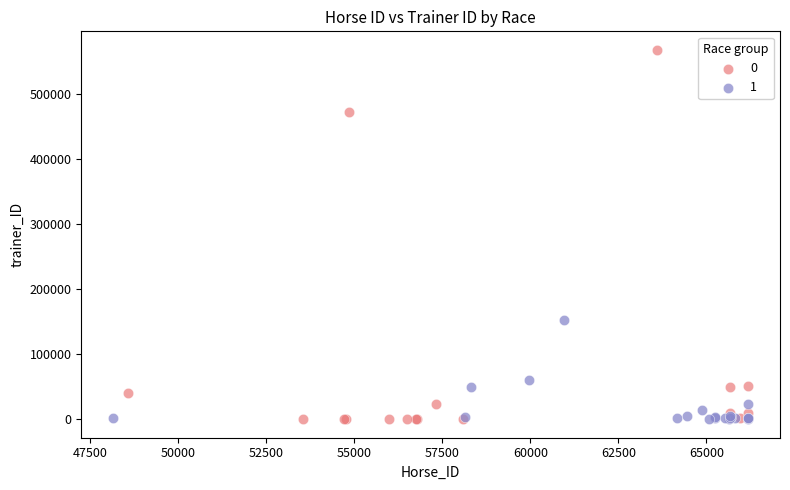

Which series contains the highest Y value?

0